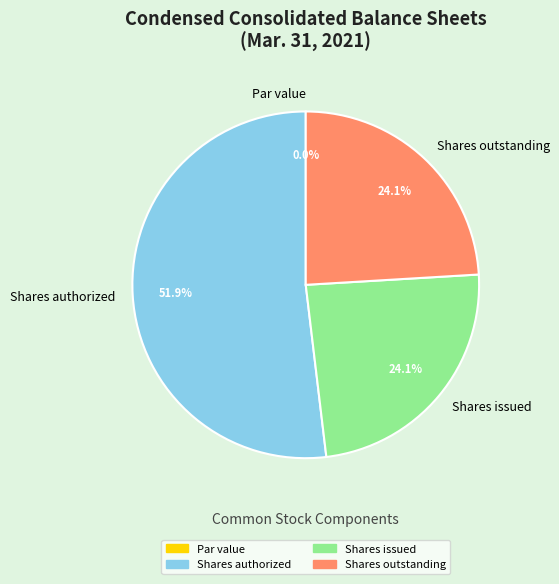

Rank the categories by value from lowest to highest.

Common stock, par value, Common stock, shares issued, Common stock, shares outstanding, Common stock, shares authorized